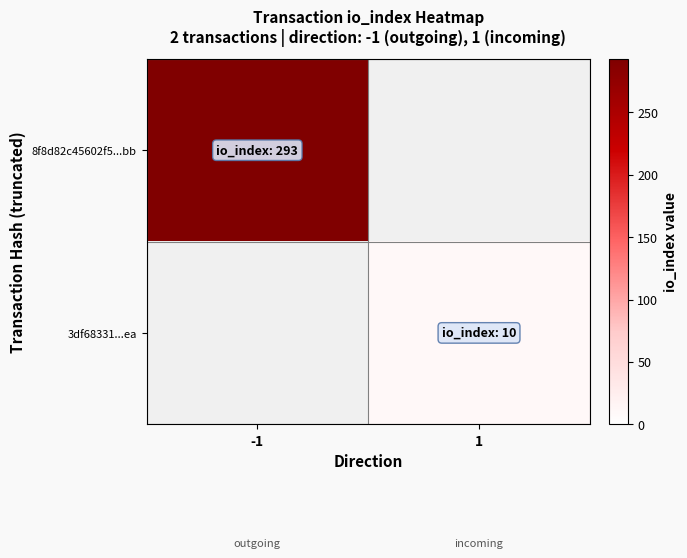

How many positive values does the 8f8d82c45602f5...bb series have?

1